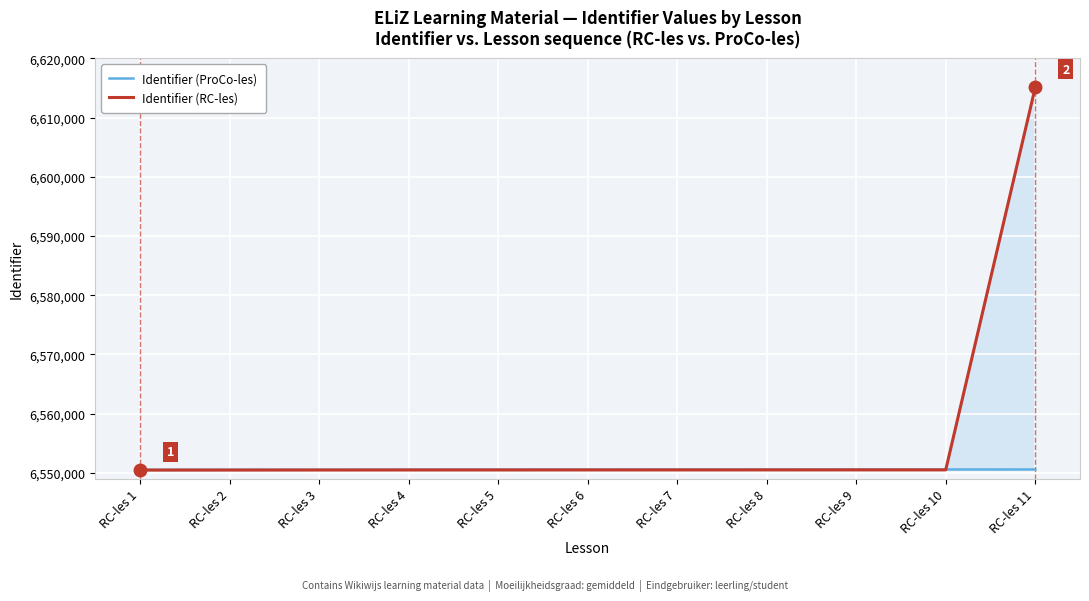

Reading left to right, extract all data points from this chart.

Identifier (ProCo-les): RC-les 1=6550532	RC-les 2=6550538	RC-les 3=6550542	RC-les 4=6550547	RC-les 5=6550559	RC-les 6=6550565	RC-les 7=6550569	RC-les 8=6550574	RC-les 9=6550581	RC-les 10=6550584	RC-les 11=6550587
Identifier (RC-les): RC-les 1=6550483	RC-les 2=6550489	RC-les 3=6550498	RC-les 4=6550506	RC-les 5=6550508	RC-les 6=6550511	RC-les 7=6550513	RC-les 8=6550516	RC-les 9=6550518	RC-les 10=6550520	RC-les 11=6615090